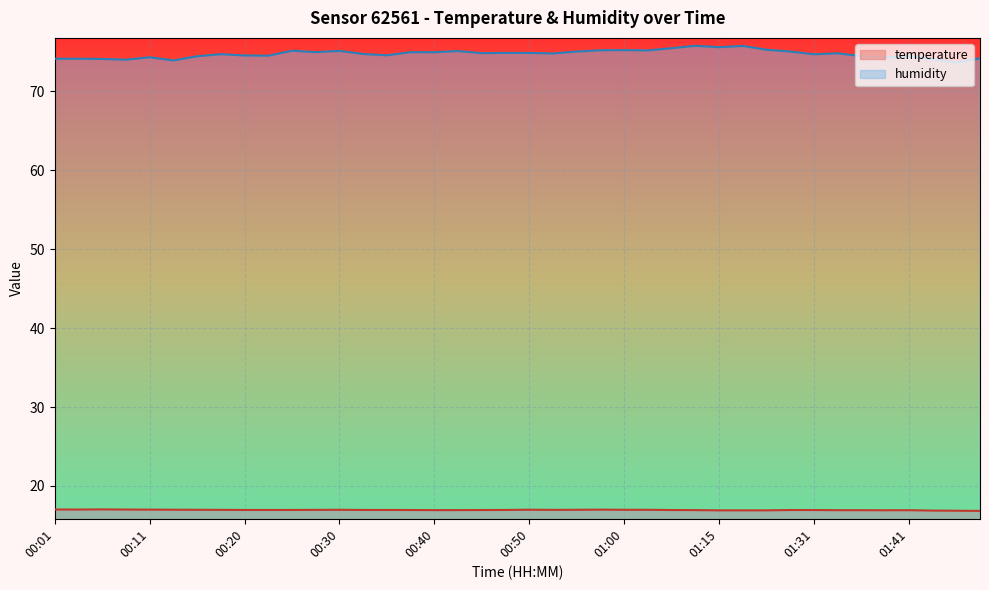

Reading left to right, what are all the values shown in this chart?

temperature: 17.0	17.0	17.0	17.0	17.0	17.0	17.0	17.0	17.0	17.0	17.0	17.0	17.0	17.0	17.0	16.9	16.9	16.9	16.9	17.0	17.0	17.0	17.0	17.0	17.0	17.0	16.9	16.9	16.9	16.9	16.9	16.9	16.9	16.9	16.9	16.9	16.9	16.9	16.9	16.8
humidity: 74.2	74.2	74.1	74.0	74.3	73.9	74.5	74.7	74.6	74.5	75.2	75.0	75.1	74.8	74.6	75.0	75.0	75.1	74.8	74.9	74.9	74.8	75.1	75.2	75.2	75.2	75.5	75.8	75.6	75.8	75.3	75.1	74.7	74.8	74.5	74.3	74.5	74.1	73.7	74.2